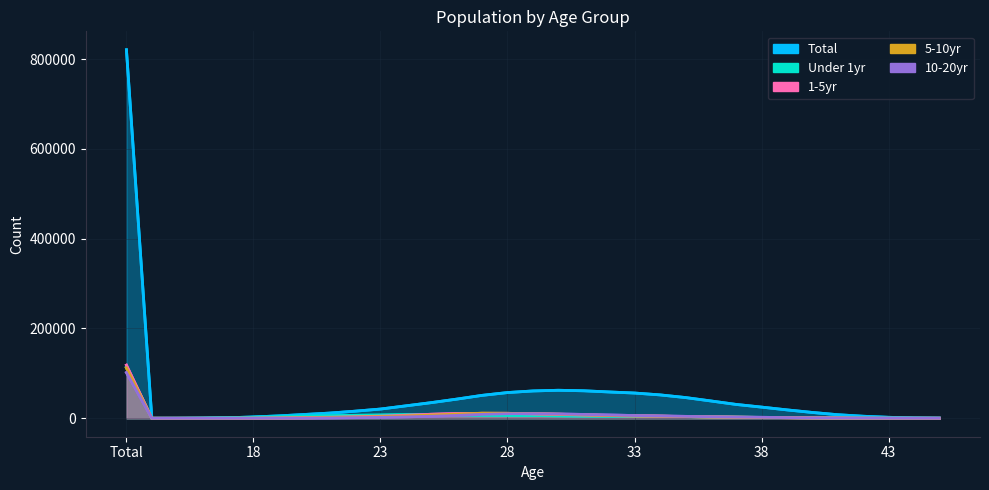

What are all the series names shown in the legend?

Total, Under 1yr, 1-5yr, 5-10yr, 10-20yr